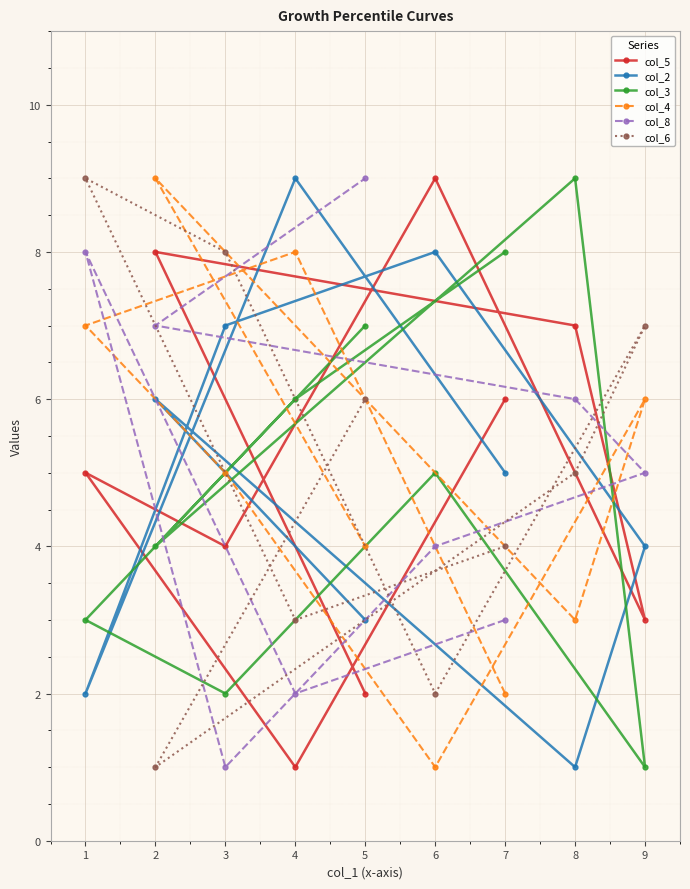

Is the value of col_8 at 7 greater than the value of col_3 at 9?

Yes